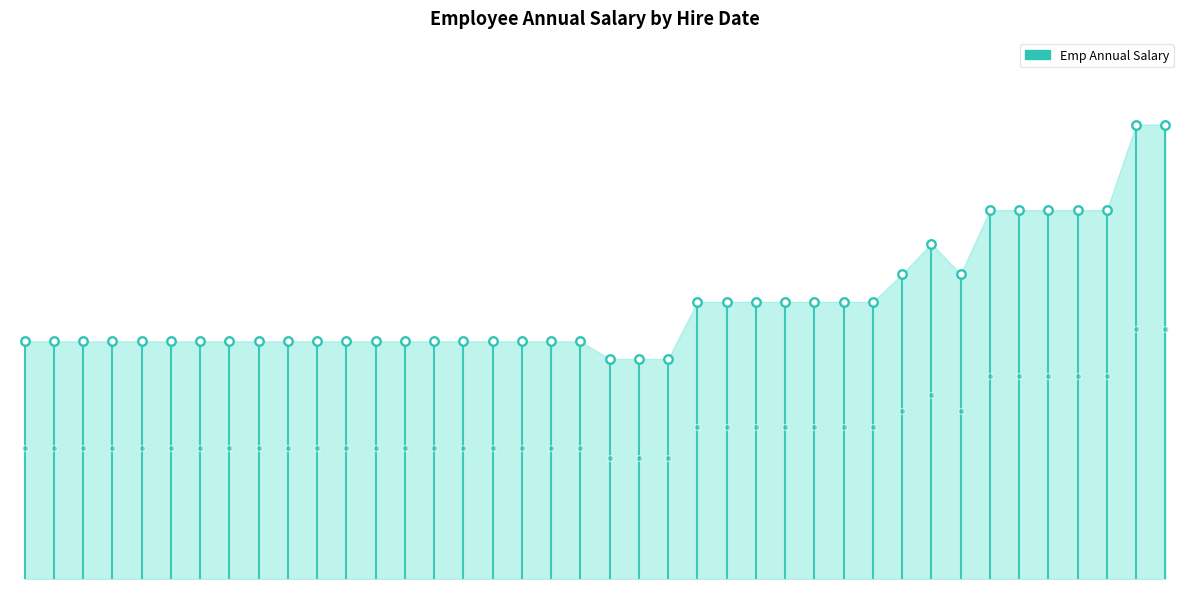

Between 08/16/2014 and 08/11/2007, which is larger?

08/11/2007